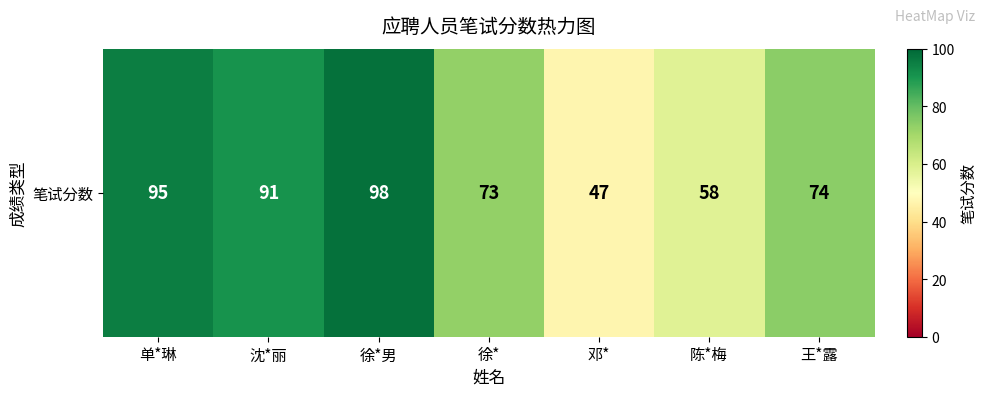

List the labels in order of value, largest first.

徐*男, 单*琳, 沈*丽, 王*露, 徐*, 陈*梅, 邓*